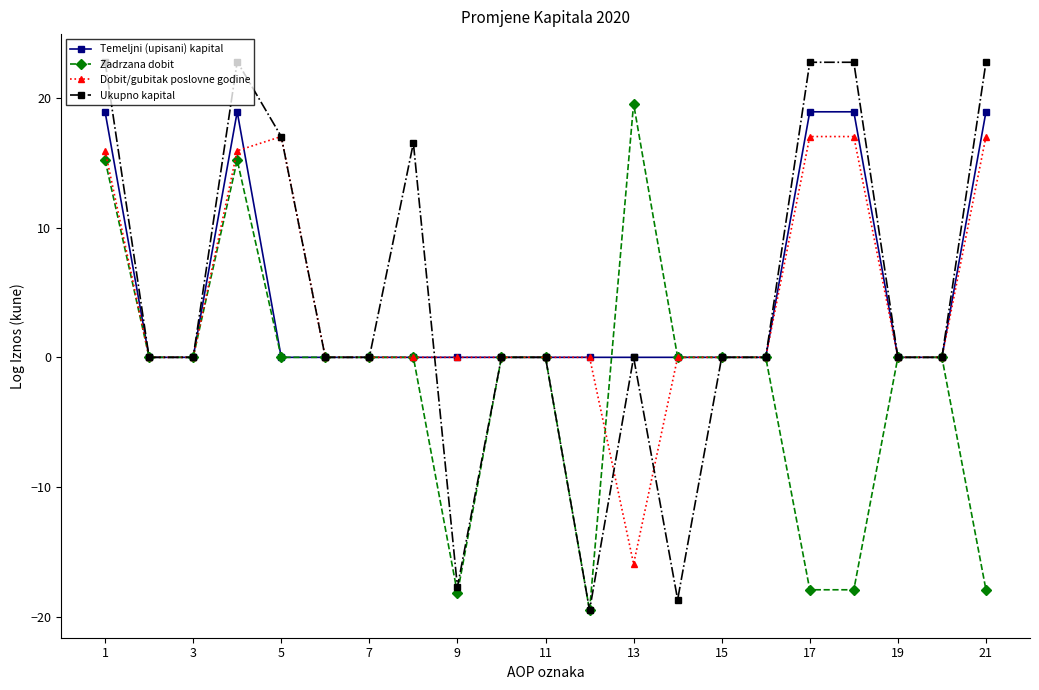

True or false: Ukupno kapital has more than 2 points higher than both neighbors.

True